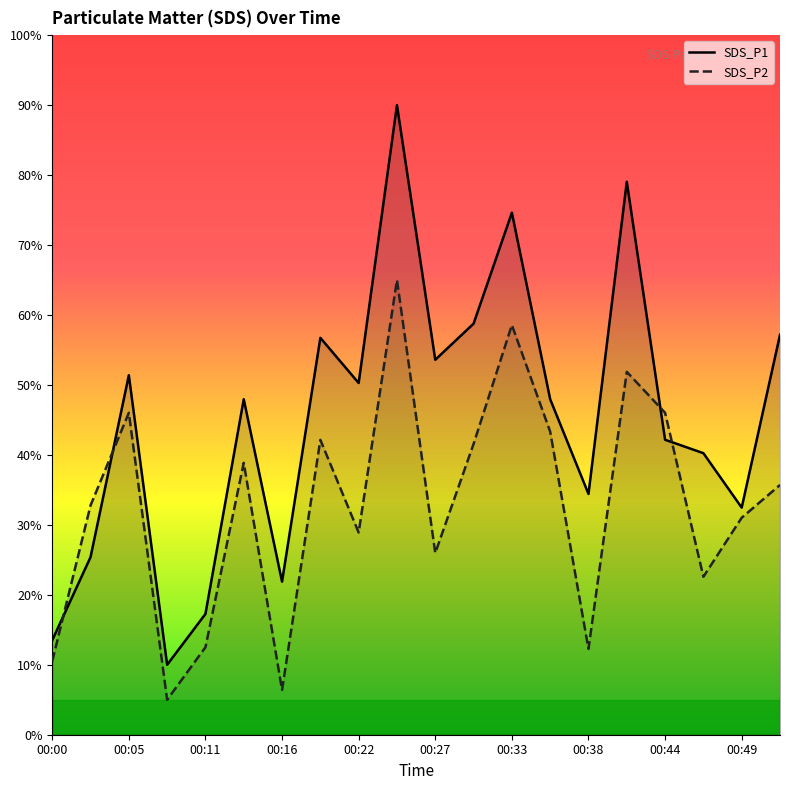

How many distinct data groups are displayed?

2